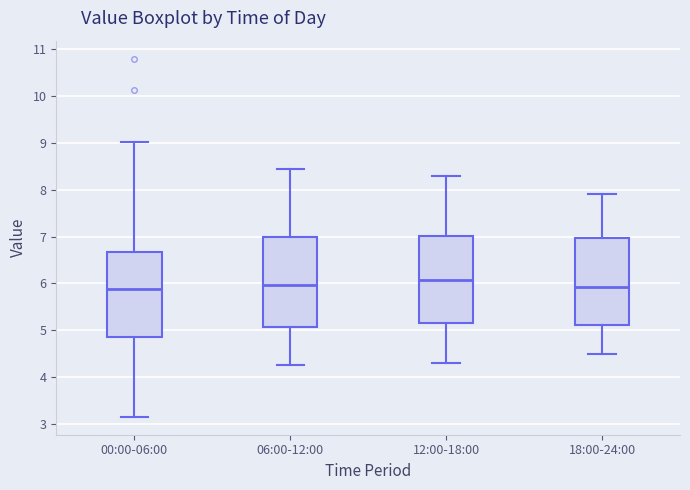

Where is the upper edge of the box for 00:00-06:00 on the y-axis? The values are not printed on the chart, so give them approximately, as read against the axis.

6.7